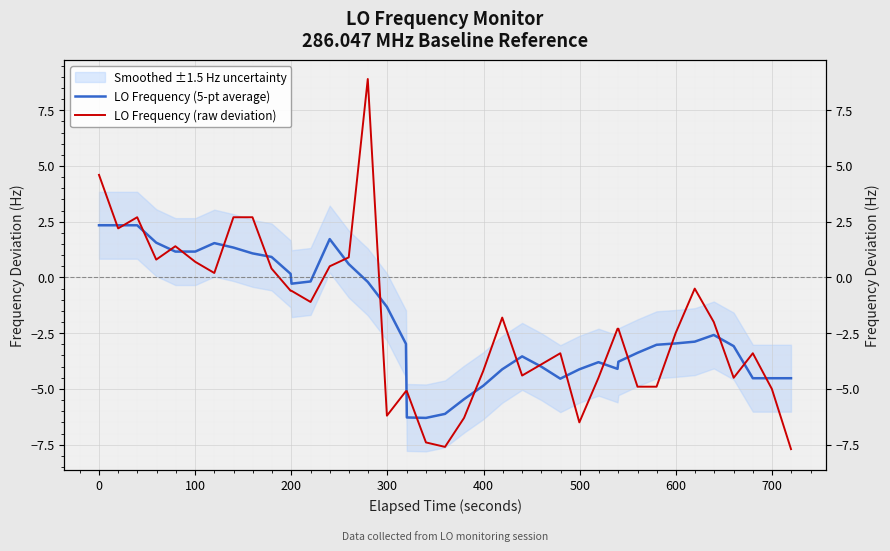

At how many categories does at least one series exceed 3?

2